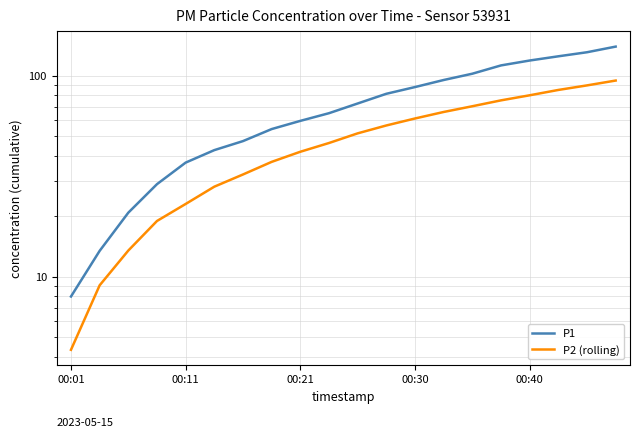

Is this an area chart (filled region under the line)?

No